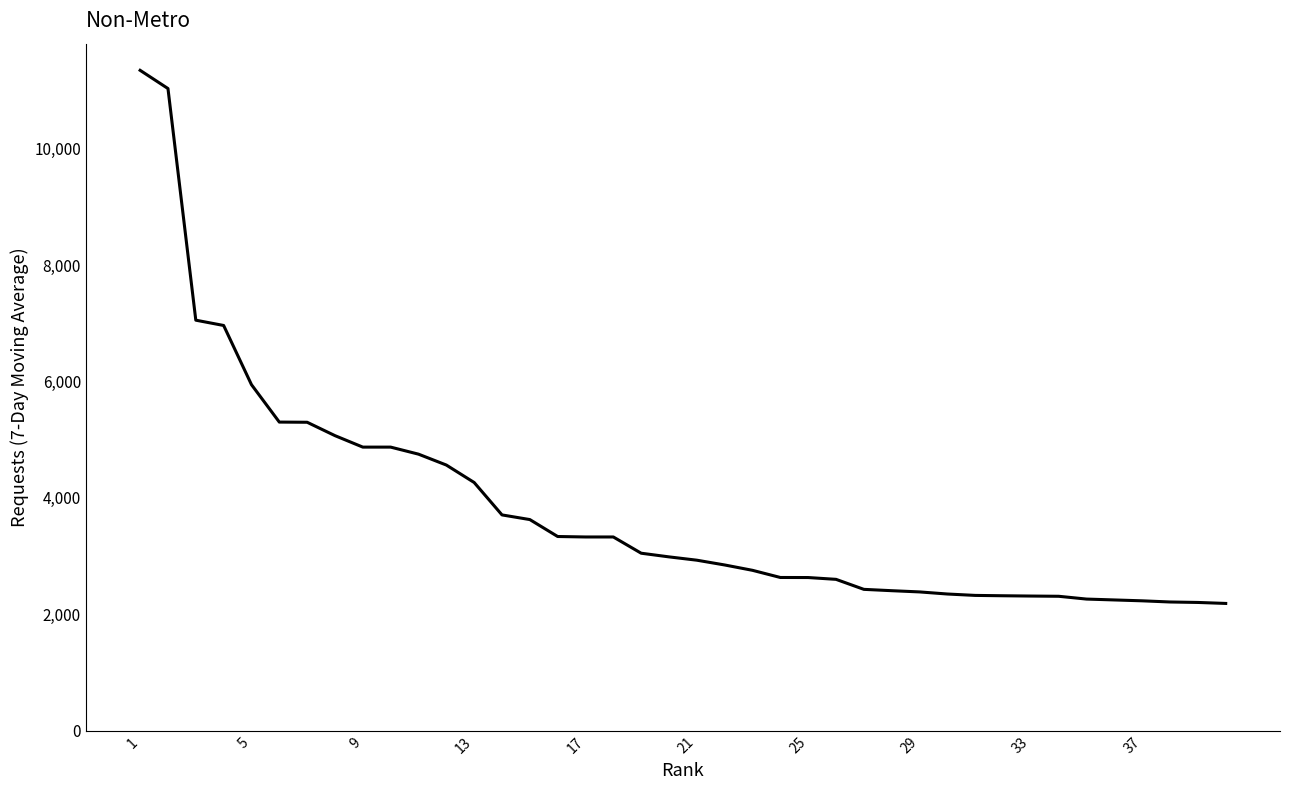

What is the average value?

3832